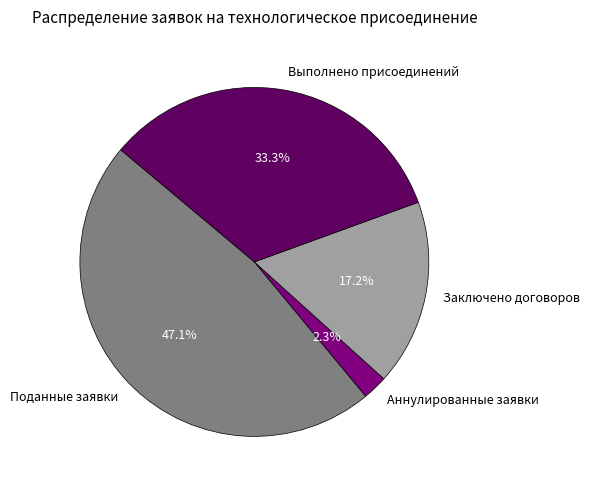

Approximately how many times larger is the value at Аннулированные заявки compared to Выполнено присоединений?

0.1